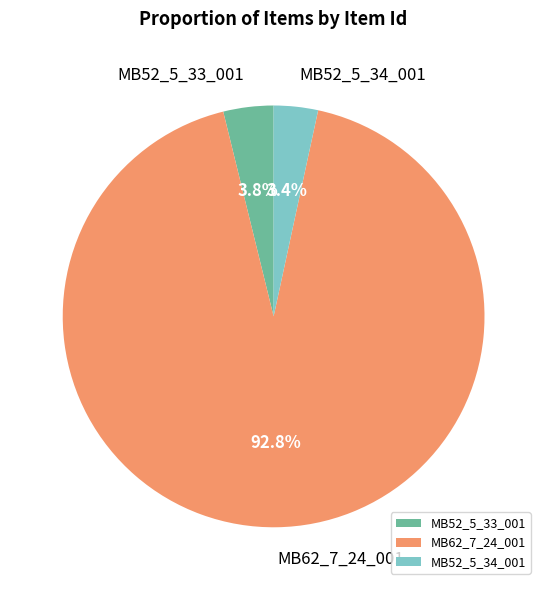

Between MB52_5_33_001 and MB62_7_24_001, which is larger?

MB62_7_24_001